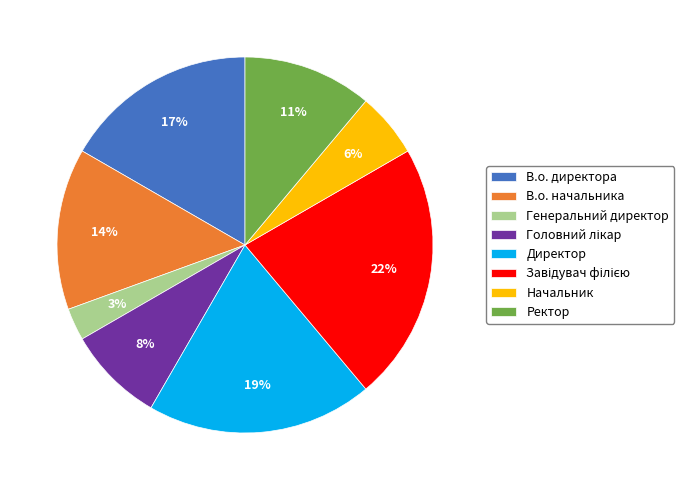

To the nearest percent, what is the difference between the largest and smallest slice percentages?

19%